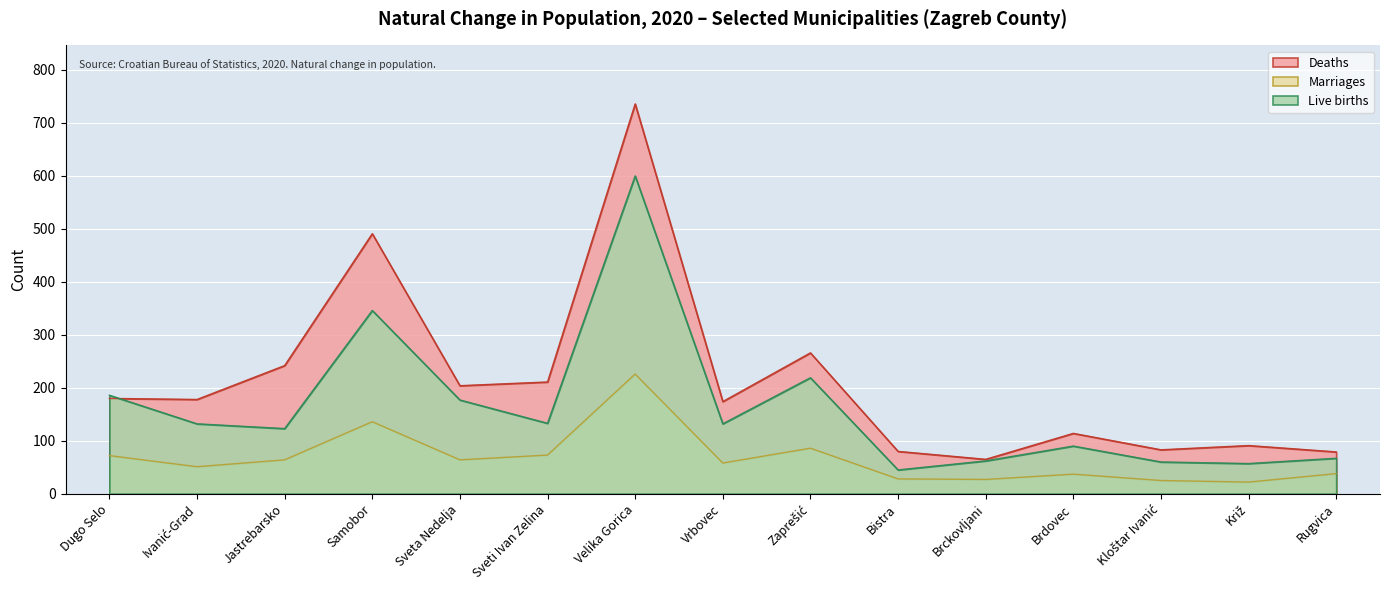

How many data points in Marriages are less than 58?

7